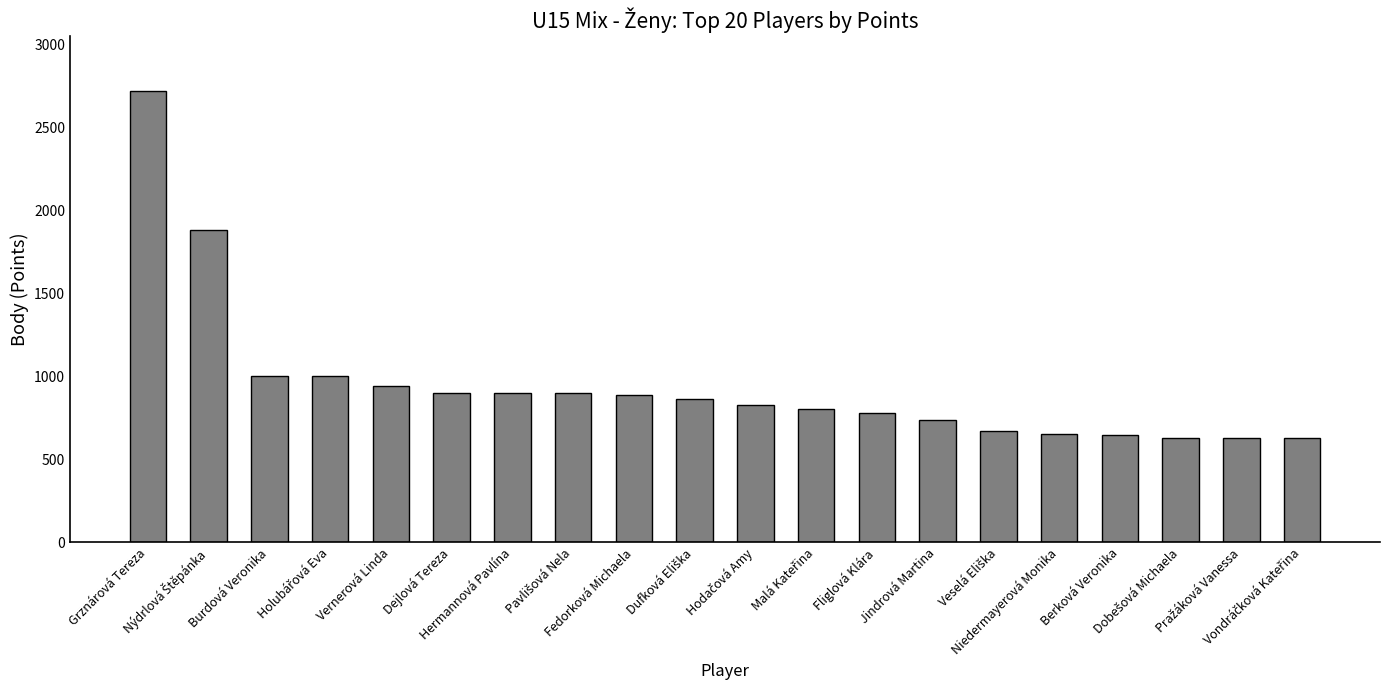

What is the smallest value displayed?

630